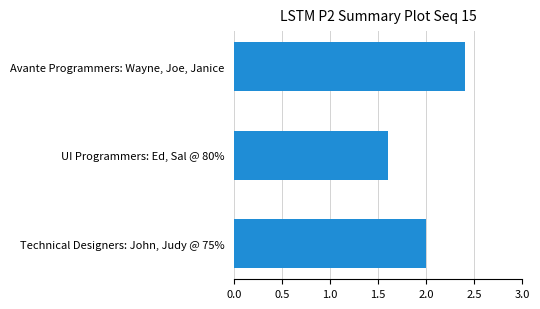

List the labels in order of value, largest first.

Avante Programmers: Wayne, Joe, Janice, Technical Designers: John, Judy @ 75%, UI Programmers: Ed, Sal @ 80%